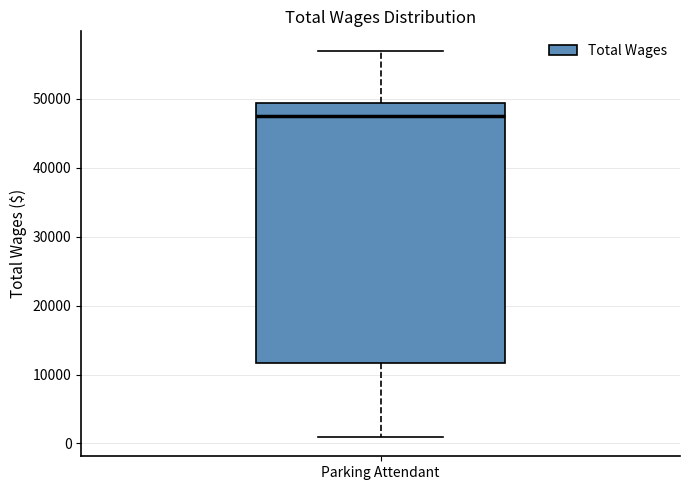

Read this box plot against the y-axis: the position of the median line, the range covered by the box, and the ends of both whiskers. The values are not printed on the chart, so give them approximately, as read against the axis.

median 48000, box 12000 to 49000, whiskers 1000 to 57000